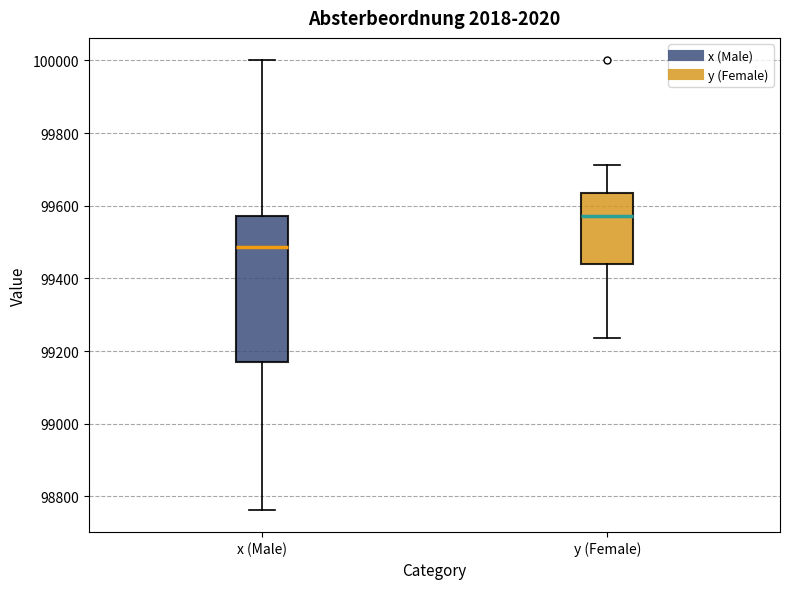

Which box has the highest median line?

y (Female)